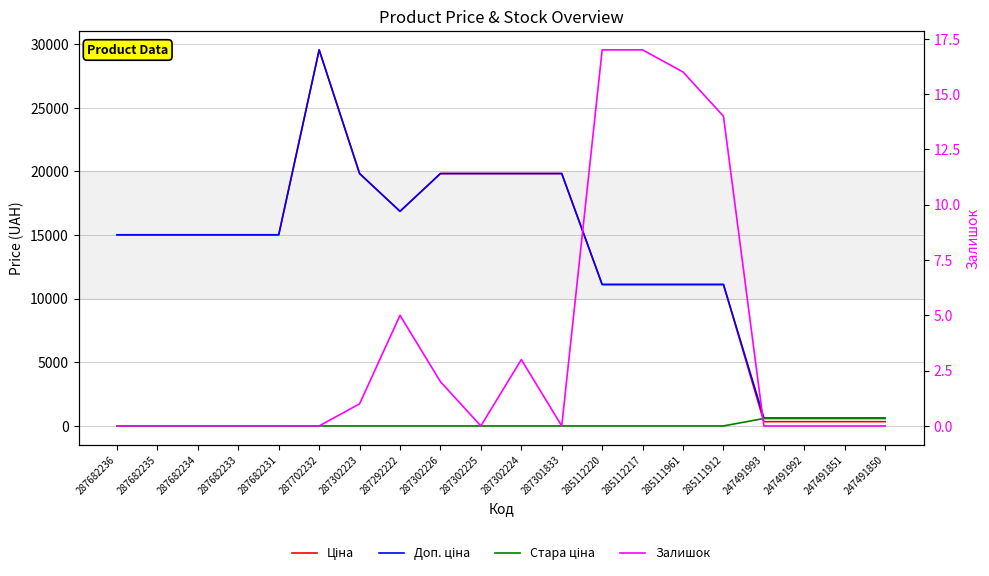

True or false: Залишок and Ціна intersect in this chart.

False